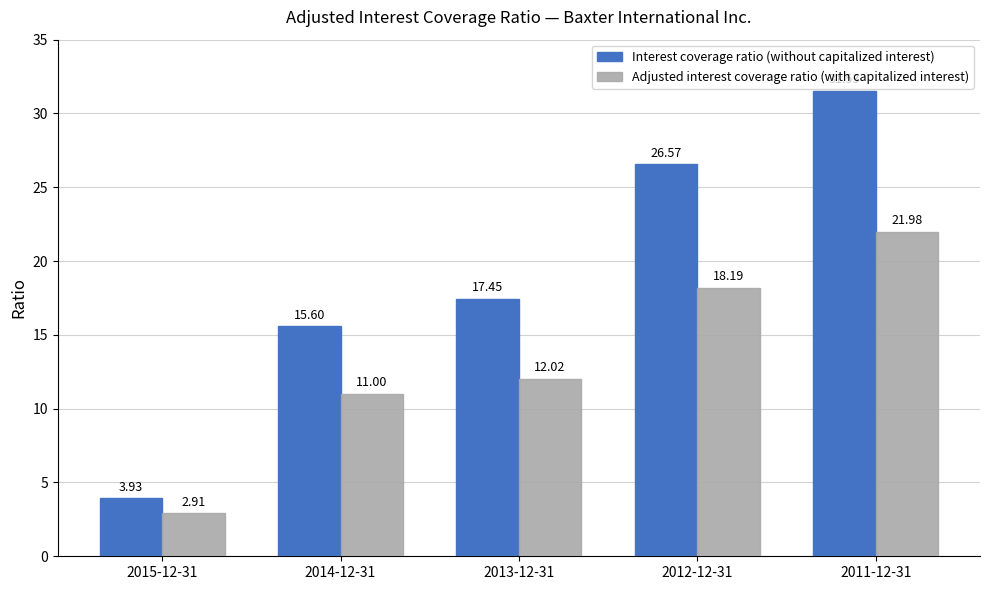

List the series in order of their overall mean, highest first.

Interest coverage ratio (without capitalized interest), Adjusted interest coverage ratio (with capitalized interest)